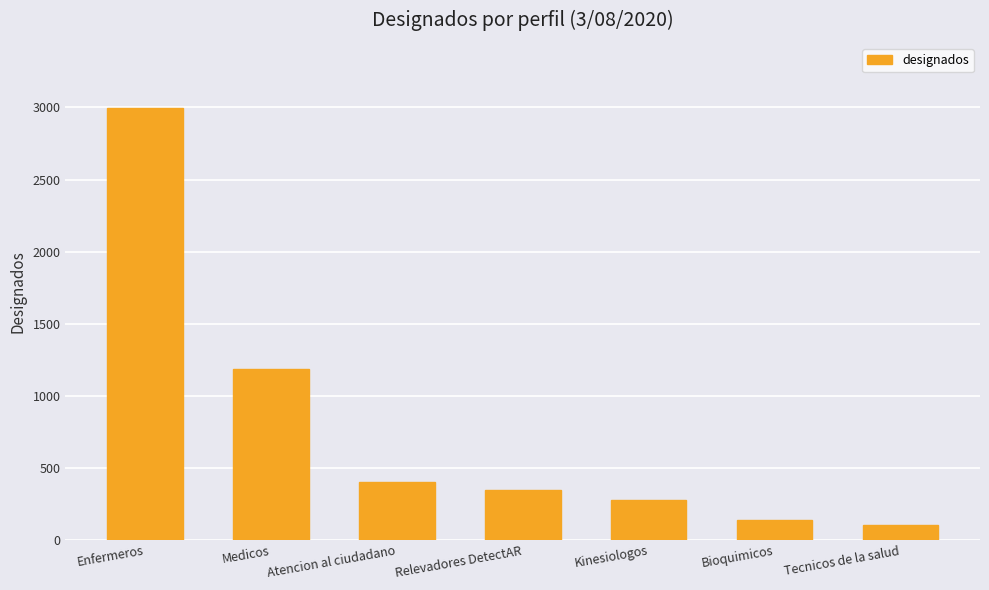

Reading left to right, list all the values displayed in this chart.

2999	1185	403	347	277	140	106